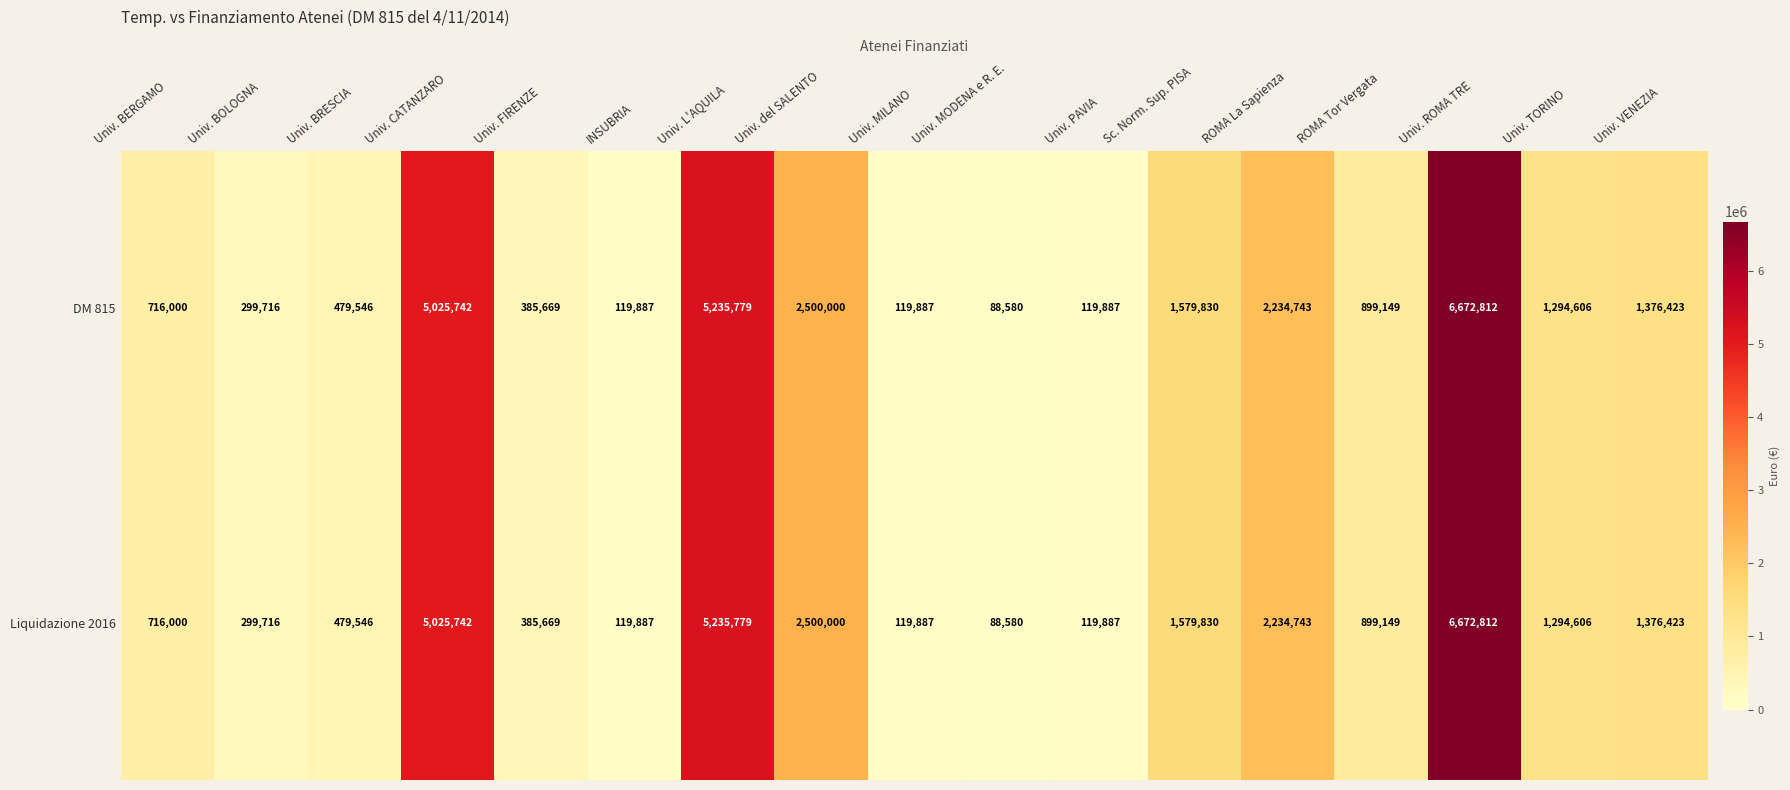

At which label does Liquidazione 2016 first exceed 899149?

Univ. CATANZARO